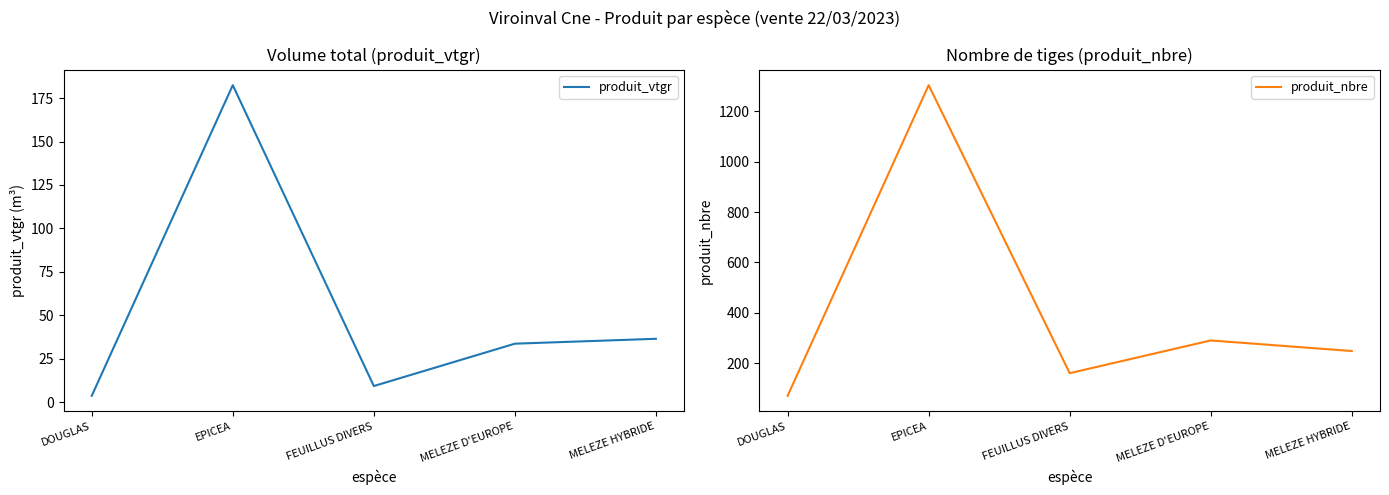

What is the label of the 5th point from the left?

MELEZE HYBRIDE